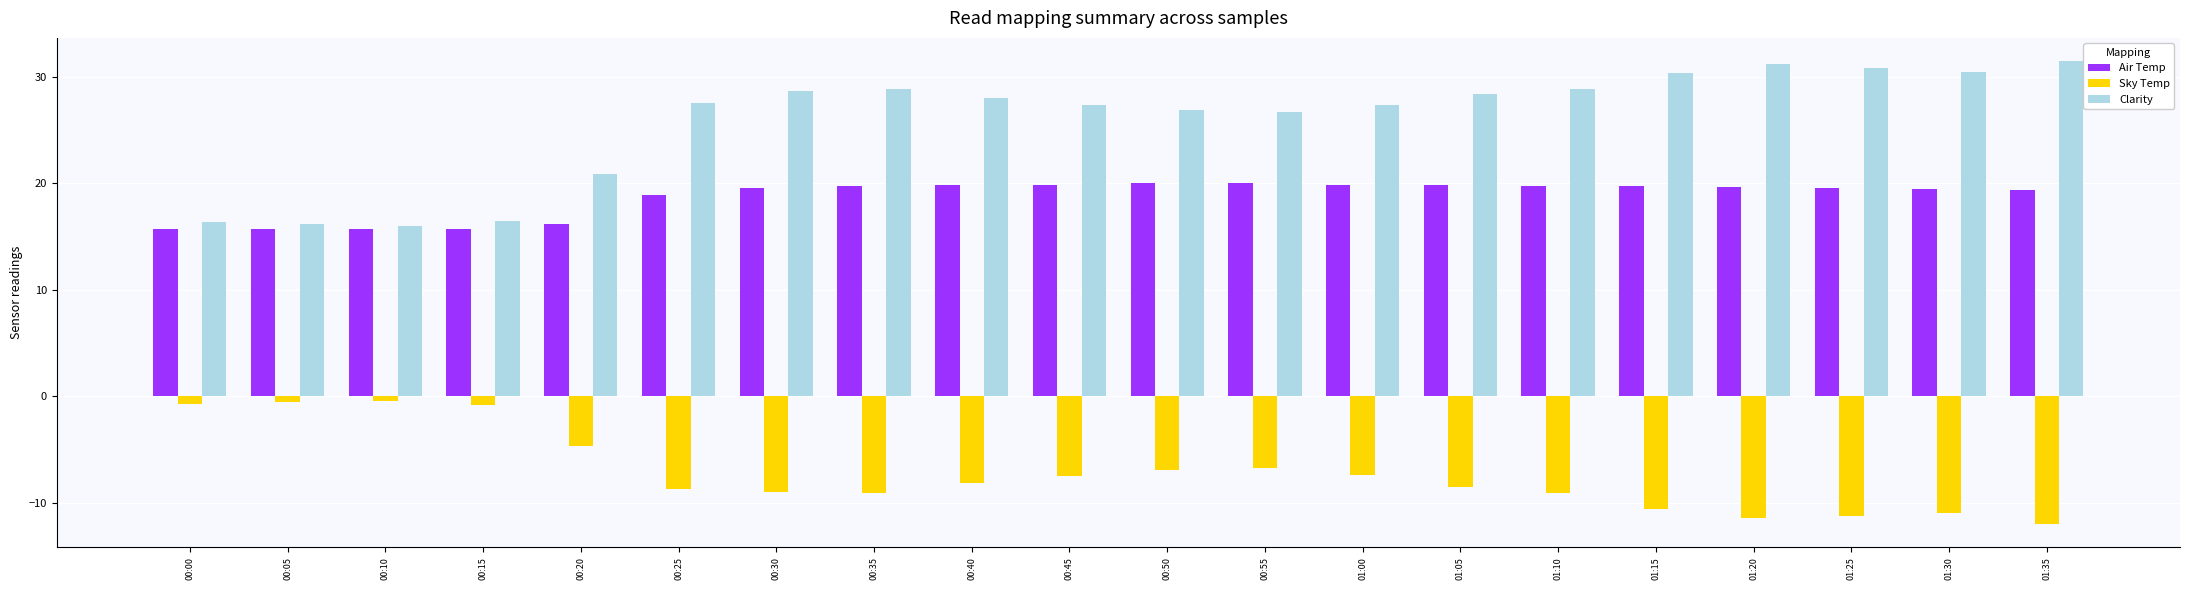

How many bars are there in each group?

3